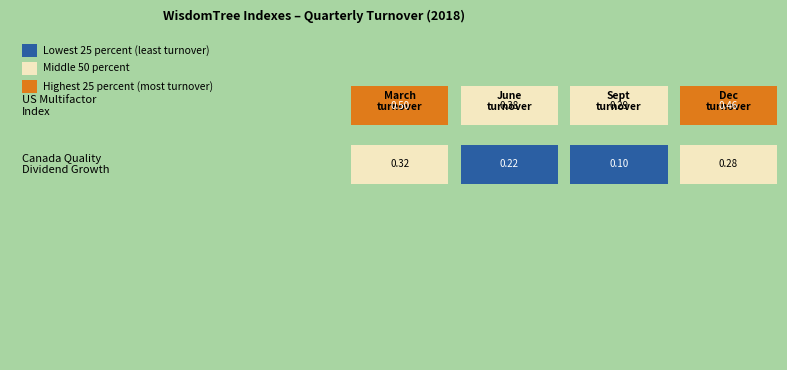

At how many categories does at least one series exceed 0?

4